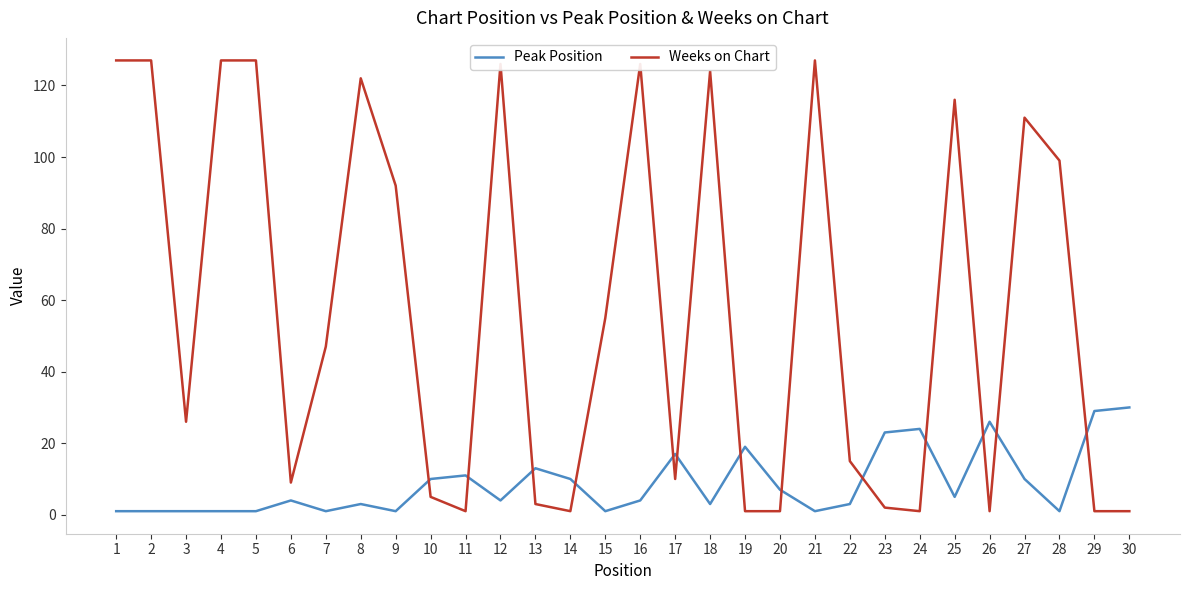

How many intersections are there between Weeks on Chart and Peak Position?

13